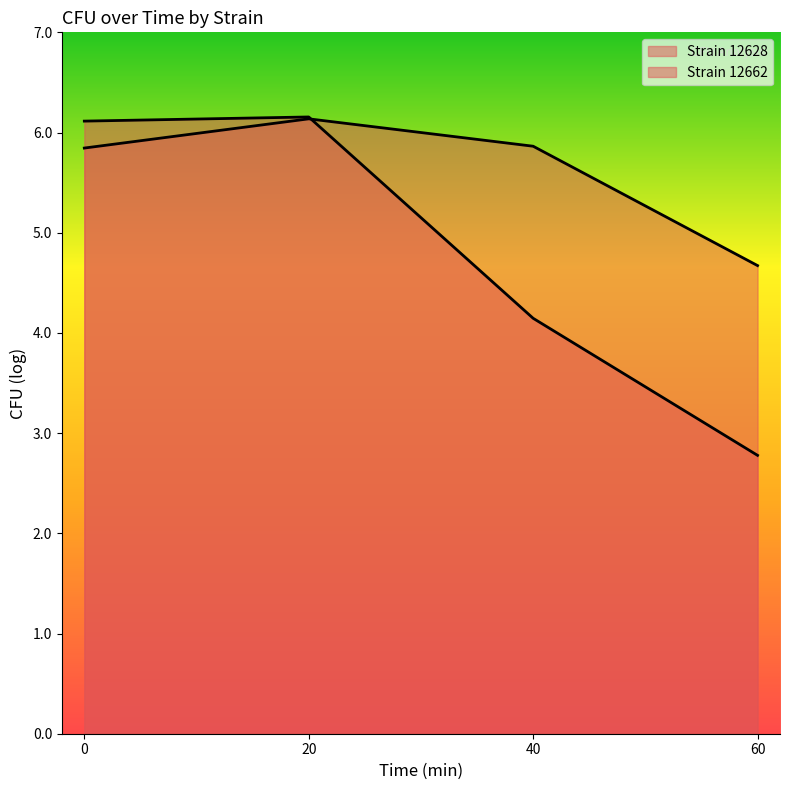

Reading left to right, transcribe all the data shown in this chart.

Strain 12628: 0=6.1	20=6.2	40=4.1	60=2.8
Strain 12662: 0=5.8	20=6.1	40=5.9	60=4.7